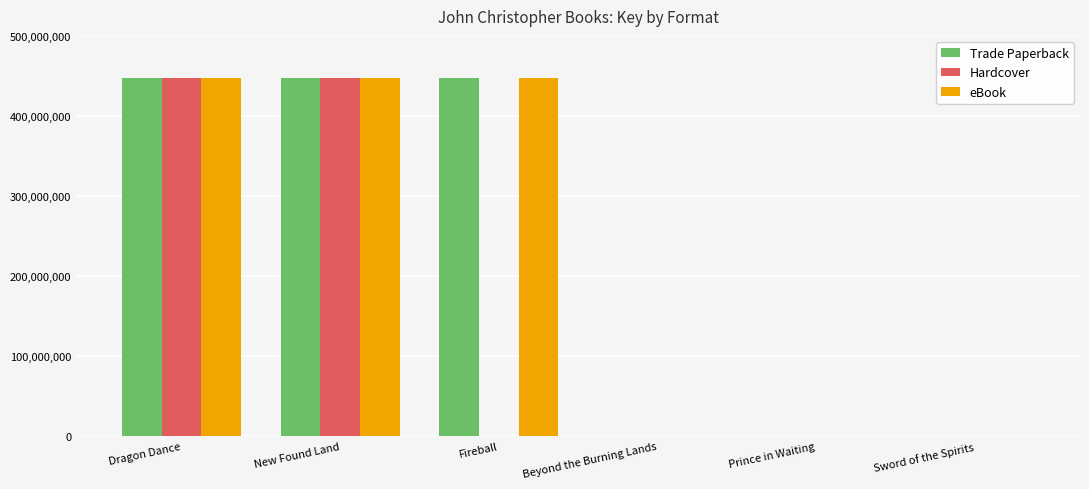

Are the bars grouped side by side (vs. stacked)?

Yes